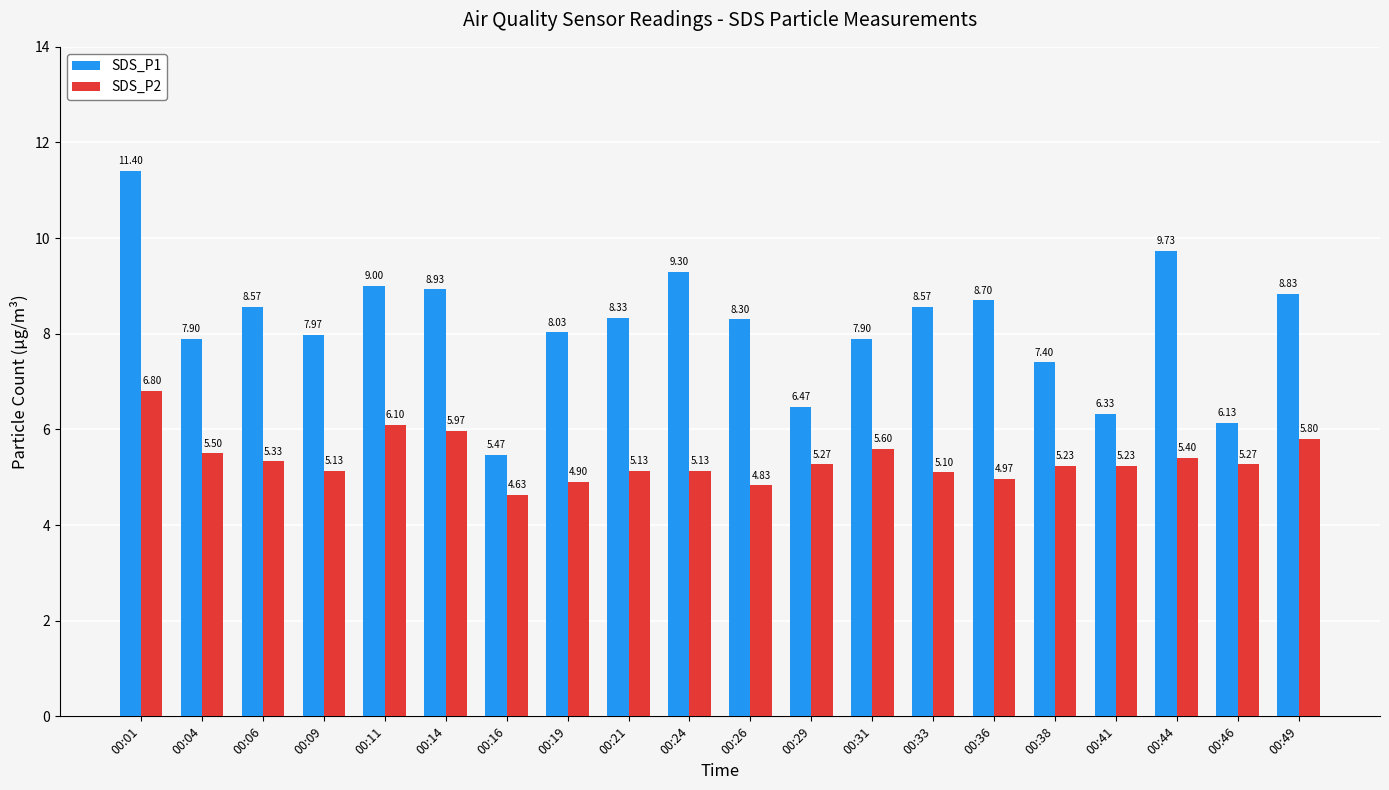

List the series in order of their peak value, highest first.

SDS_P1, SDS_P2